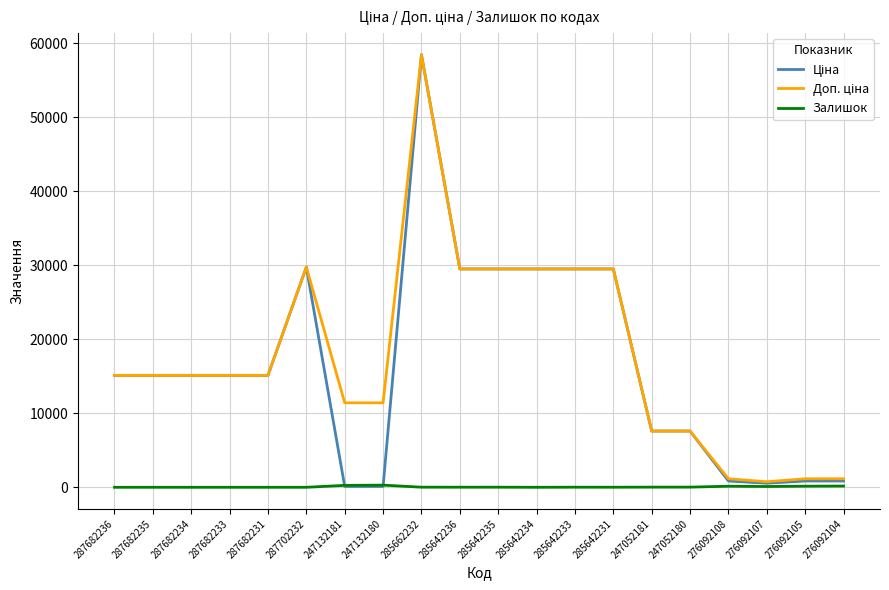

What is the spread (max minus min) of values at 287682233?

15120.0